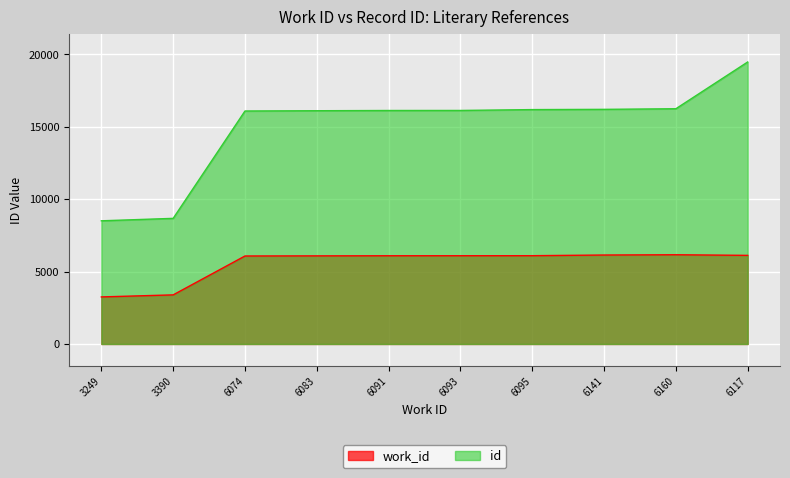

At 3390, list the series in order from largest to smallest.

id, work_id